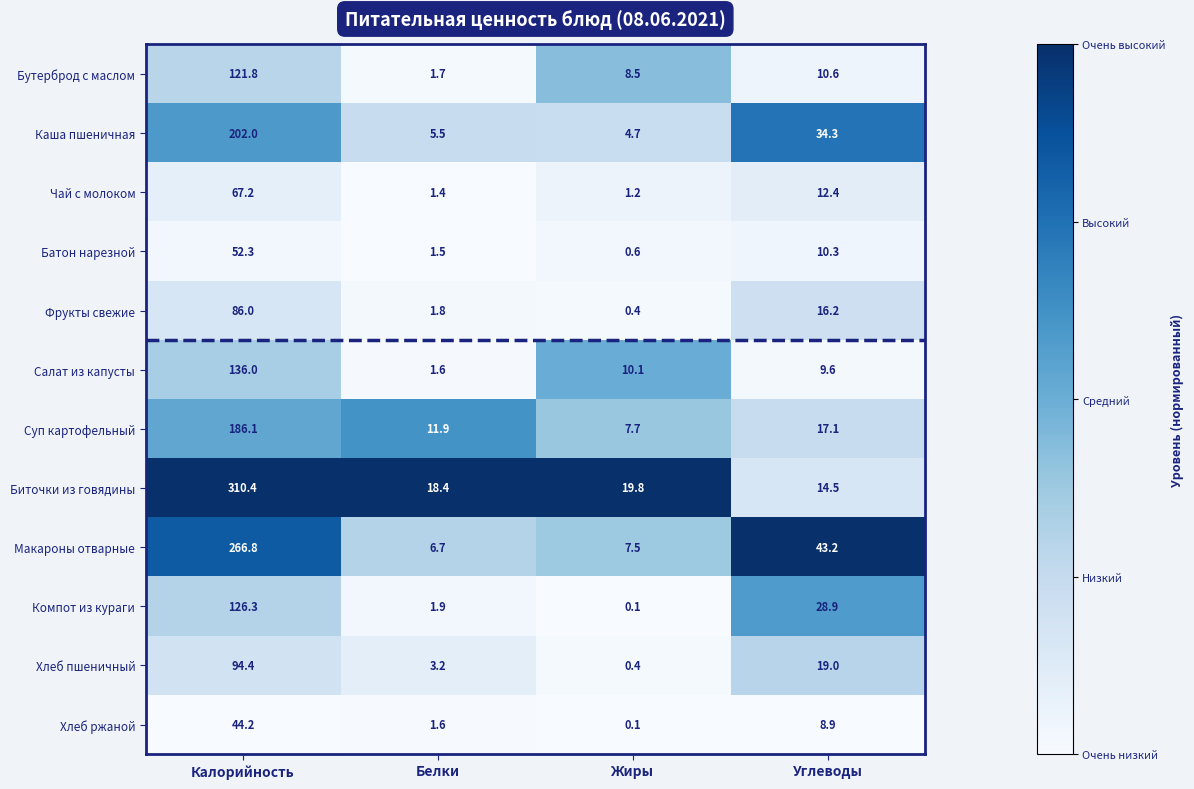

What is the minimum value for Биточки из говядины?

14.5